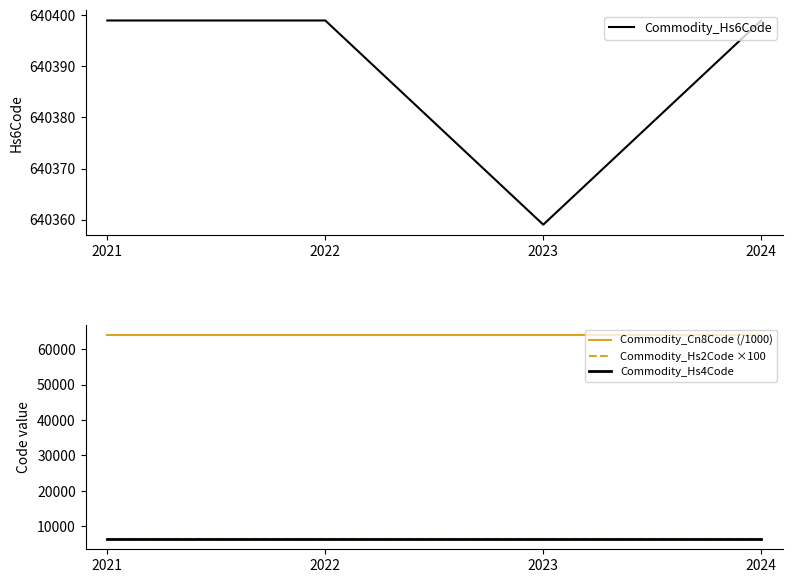

Which series has the largest total across all categories?

Commodity_Hs6Code